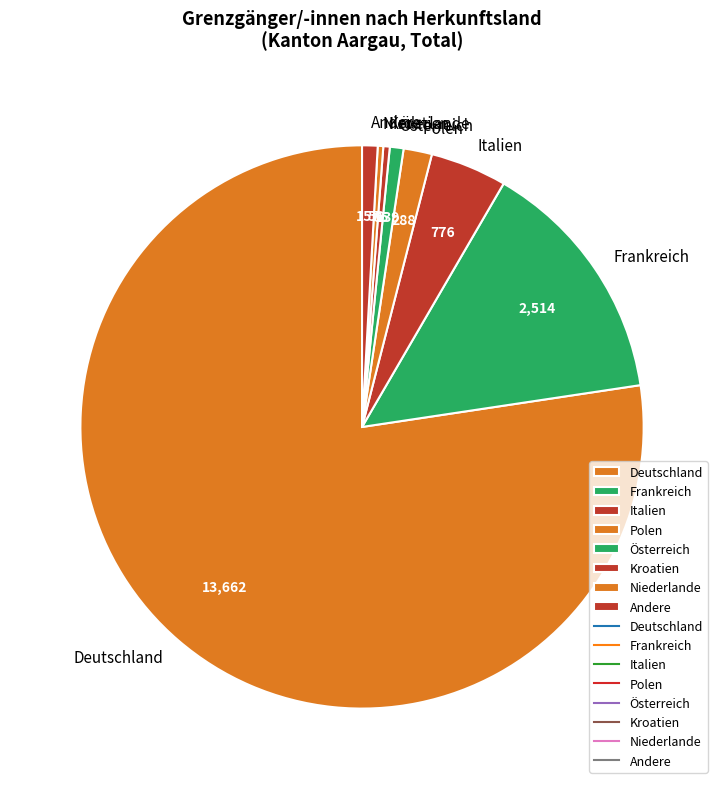

Is there a majority slice in this chart?

Yes